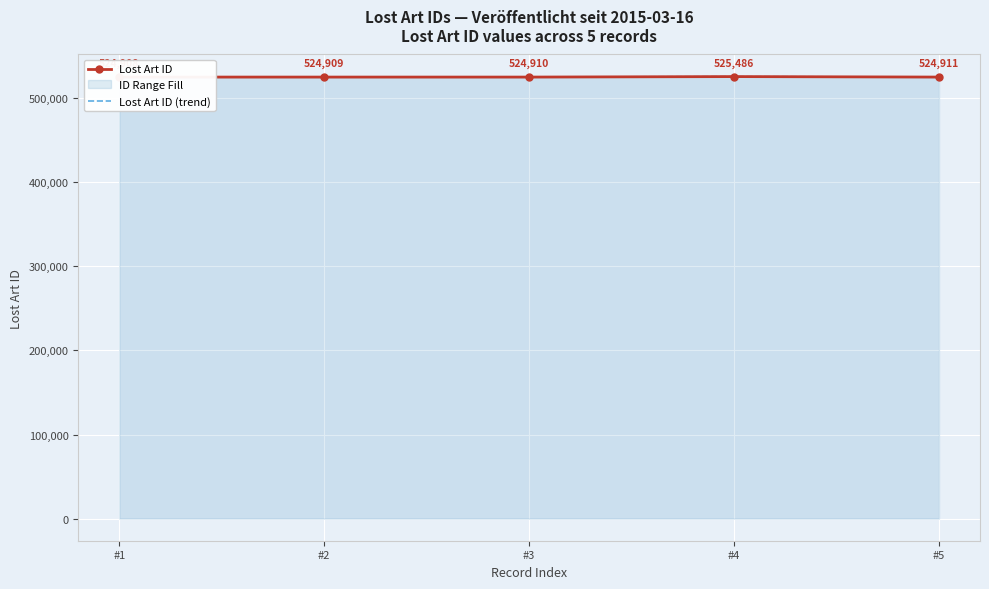

What is the difference between the Lost Art ID (trend) values at #2 and #5?

2